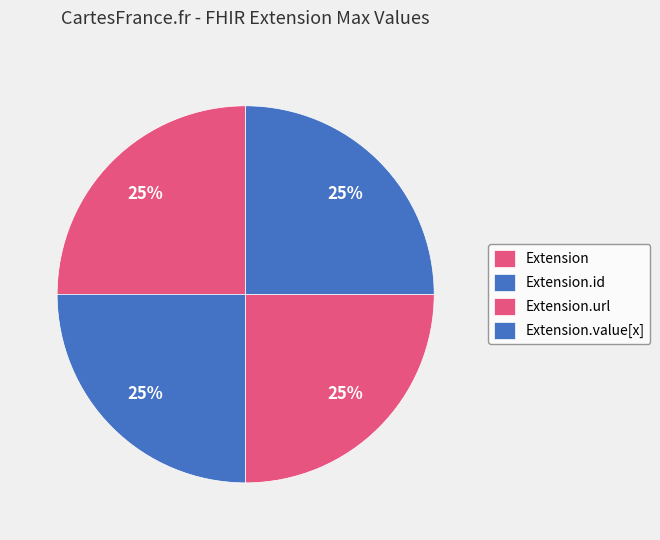

Which category has the biggest portion of the pie?

Extension.id